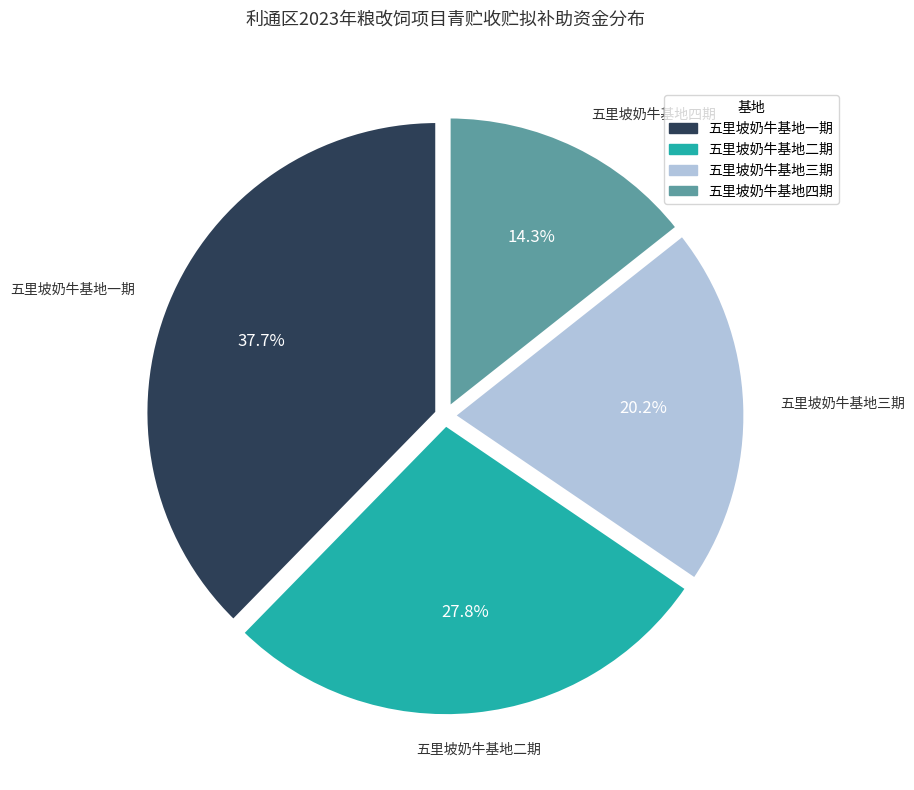

Which has a higher value, 五里坡奶牛基地四期 or 五里坡奶牛基地一期?

五里坡奶牛基地一期